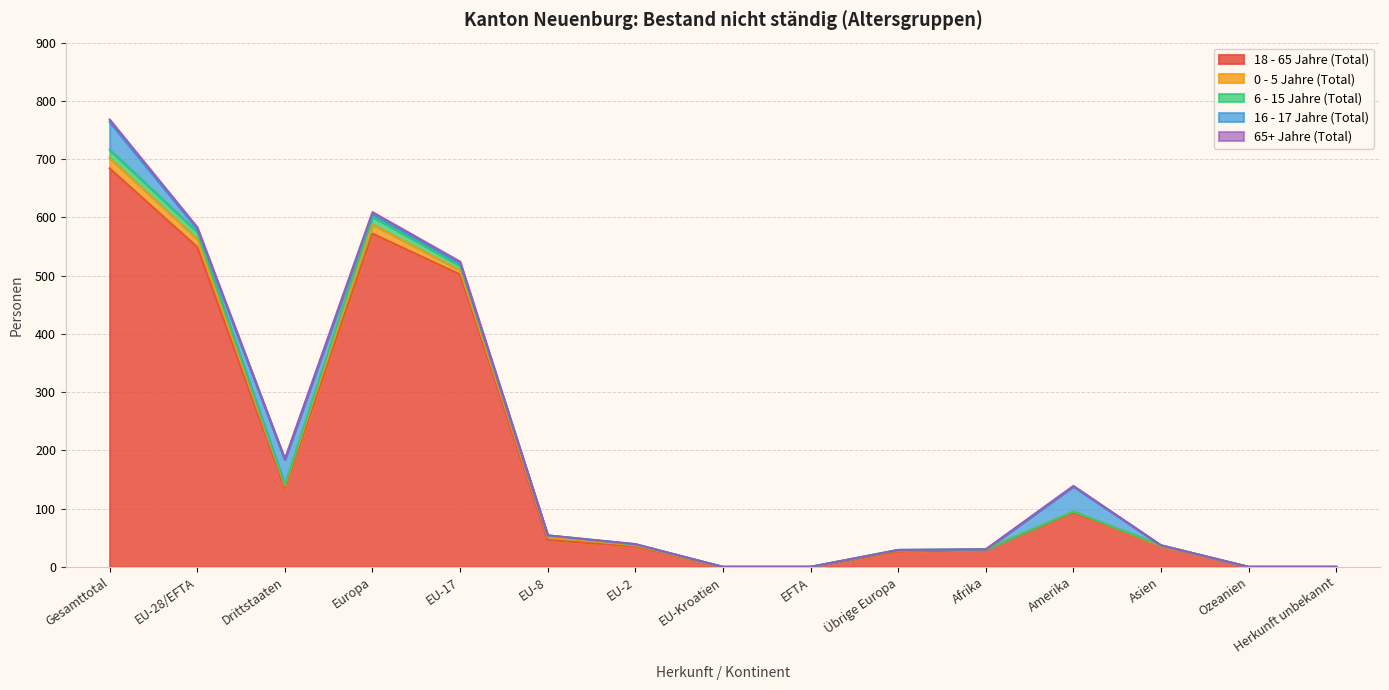

How many interior local peaks does the 6 - 15 Jahre (Total) series have?

2